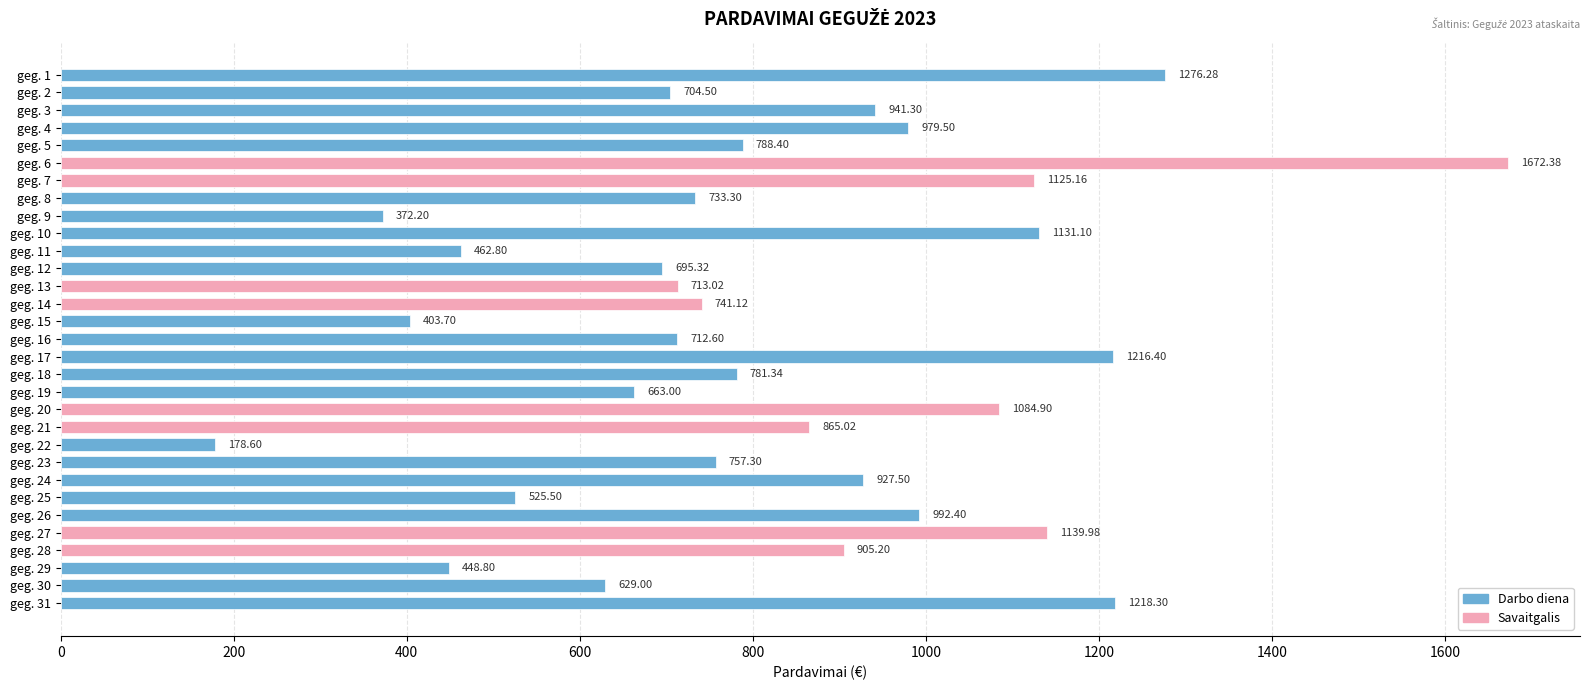

What is the average value?

831.8